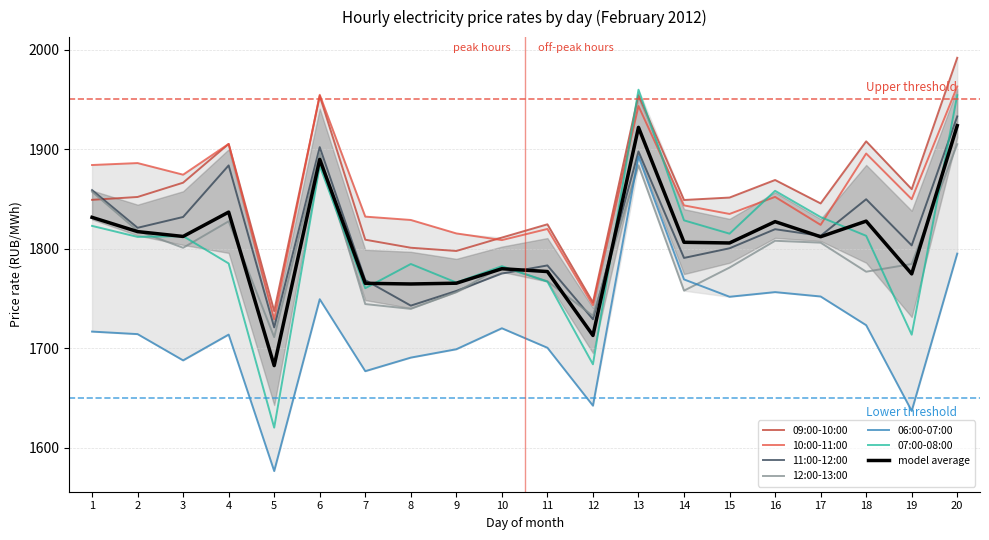

Reading right to left, extract all data points from this chart.

09:00-10:00: 20=1991.8	19=1859.8	18=1907.9	17=1845.5	16=1869.0	15=1851.4	14=1849.0	13=1954.2	12=1746.1	11=1824.5	10=1811.2	9=1797.7	8=1801.0	7=1809.1	6=1953.5	5=1737.3	4=1905.2	3=1866.3	2=1852.0	1=1849.1
10:00-11:00: 20=1963.0	19=1849.8	18=1895.6	17=1824.0	16=1852.1	15=1834.9	14=1843.5	13=1943.3	12=1743.3	11=1819.8	10=1808.7	9=1815.4	8=1828.9	7=1832.2	6=1954.6	5=1729.2	4=1905.3	3=1874.4	2=1886.0	1=1884.1
11:00-12:00: 20=1932.9	19=1803.3	18=1849.7	17=1812.9	16=1819.6	15=1800.4	14=1790.8	13=1897.7	12=1729.2	11=1783.2	10=1775.0	9=1757.6	8=1742.8	7=1768.5	6=1902.0	5=1721.0	4=1883.7	3=1831.9	2=1821.0	1=1858.9
12:00-13:00: 20=1905.0	19=1784.7	18=1776.9	17=1806.1	16=1808.0	15=1781.1	14=1757.9	13=1883.8	12=1732.6	11=1767.3	10=1781.9	9=1756.4	8=1739.6	7=1744.4	6=1895.9	5=1711.2	4=1827.5	3=1800.9	2=1818.0	1=1857.3
06:00-07:00: 20=1795.1	19=1637.0	18=1723.2	17=1752.0	16=1756.4	15=1751.7	14=1769.2	13=1892.7	12=1642.3	11=1700.5	10=1720.1	9=1699.0	8=1690.6	7=1677.0	6=1749.3	5=1576.7	4=1713.8	3=1687.8	2=1714.2	1=1716.8
07:00-08:00: 20=1954.2	19=1713.6	18=1813.0	17=1831.8	16=1858.2	15=1815.1	14=1828.5	13=1959.7	12=1683.9	11=1766.9	10=1782.5	9=1766.0	8=1784.7	7=1760.3	6=1883.1	5=1620.3	4=1785.2	3=1812.6	2=1811.9	1=1822.9